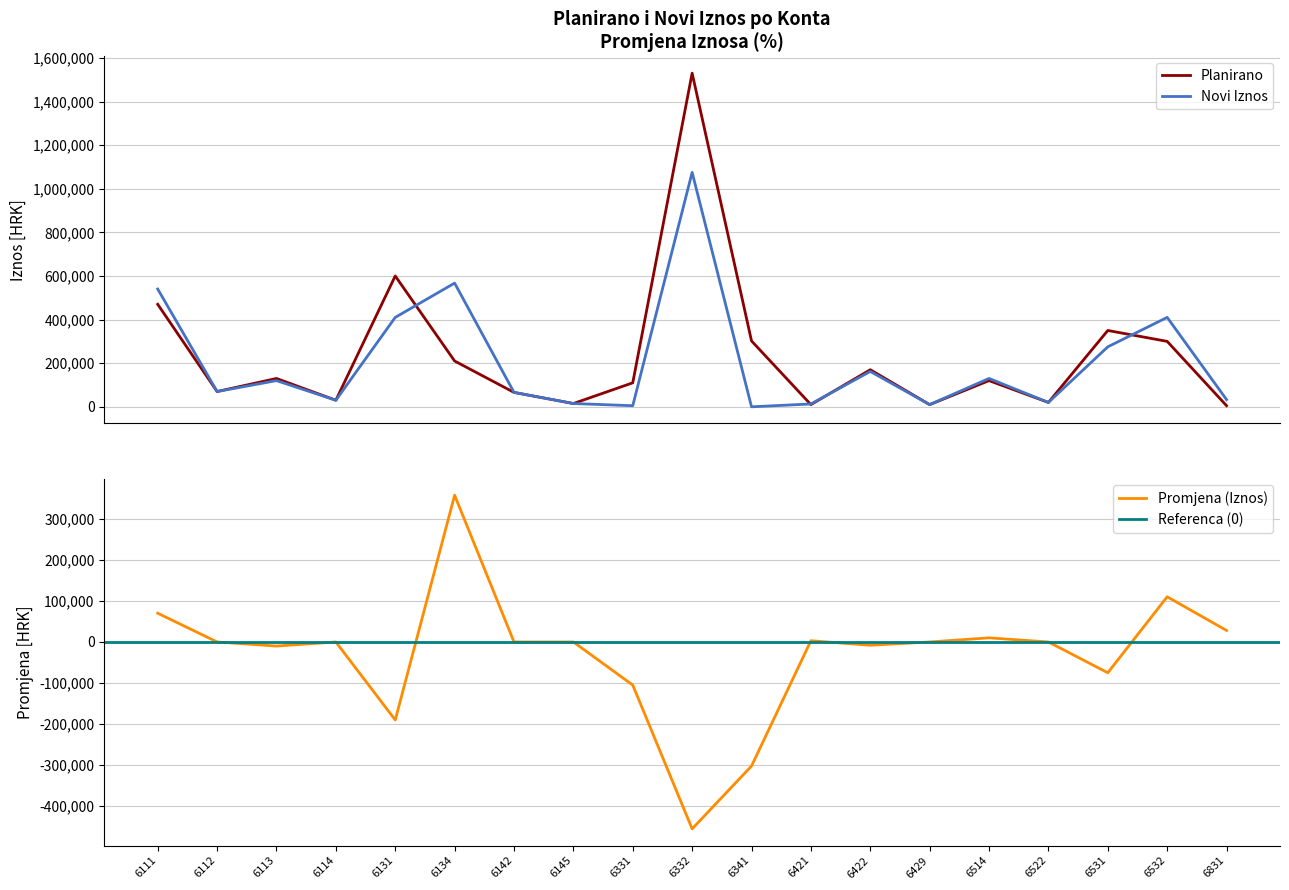

How many values in the Planirano series exceed 120000?

9